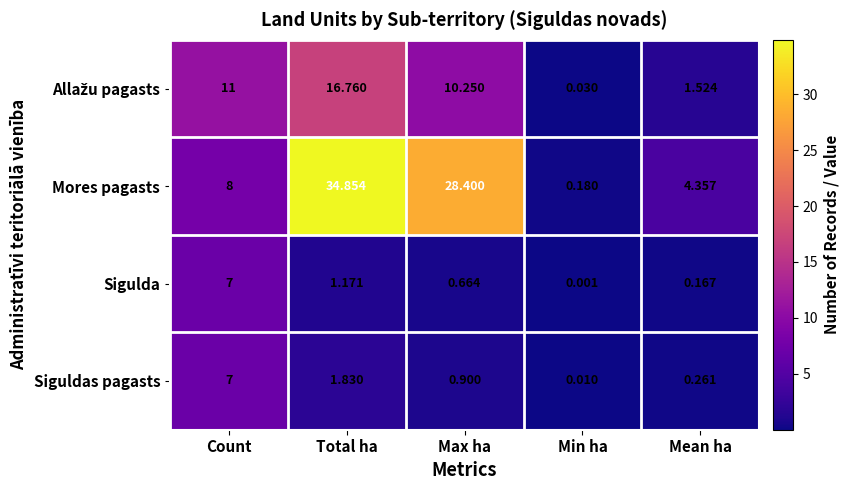

At which label is Sigulda closest to 3?

Total ha